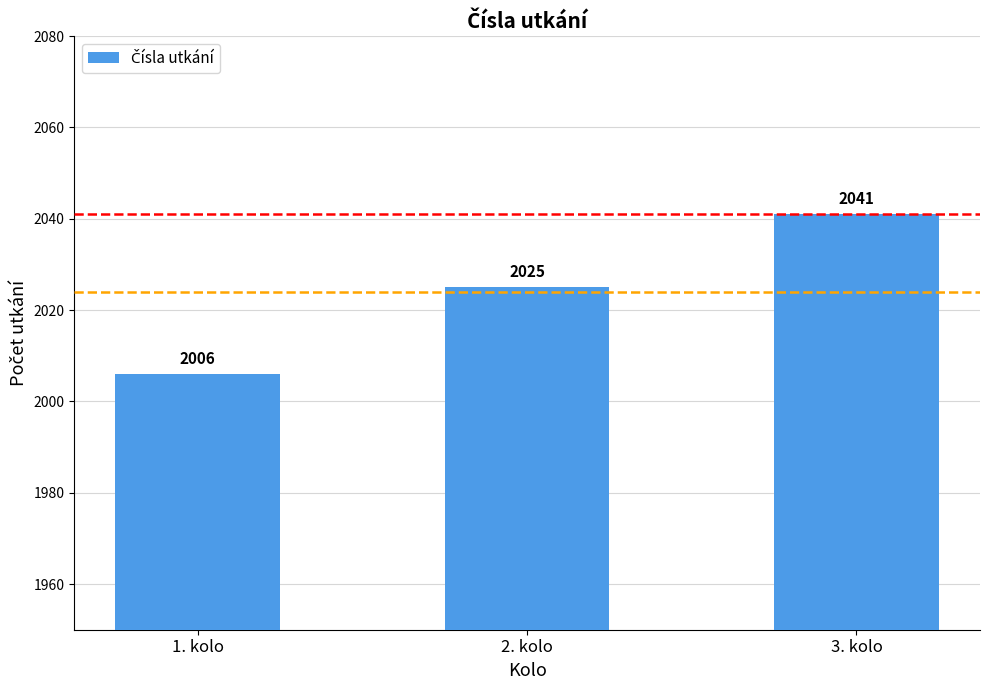

Rank the categories by value from highest to lowest.

3. kolo, 2. kolo, 1. kolo